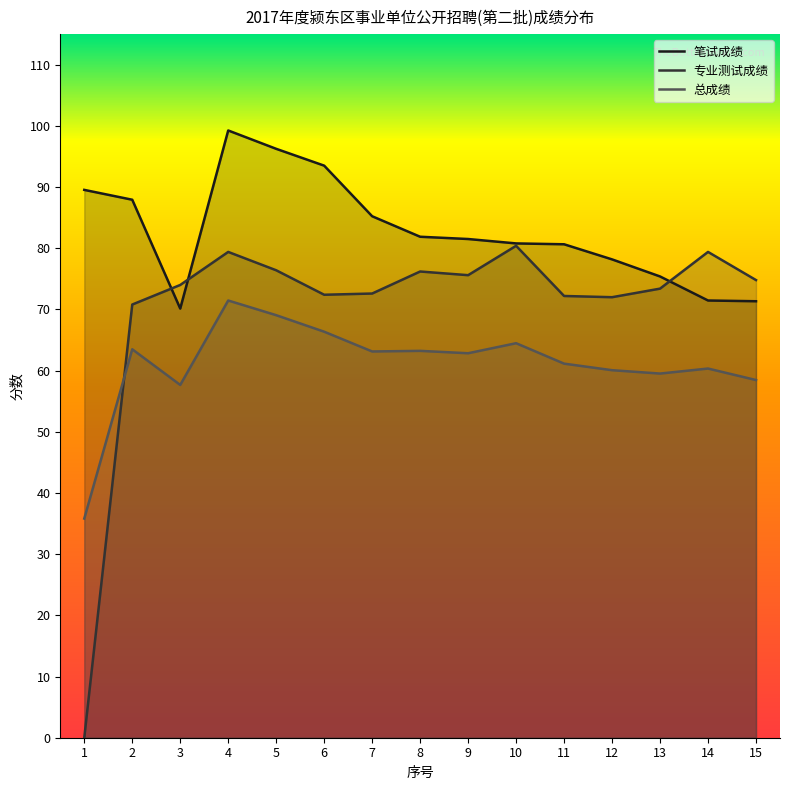

In 总成绩, how many points are lower than both neighbors (excluding endpoints)?

4